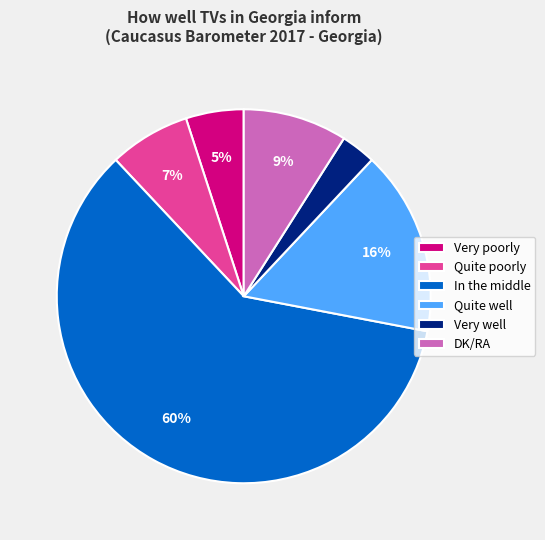

What percentage is the Very well slice, to the nearest percent?

3%